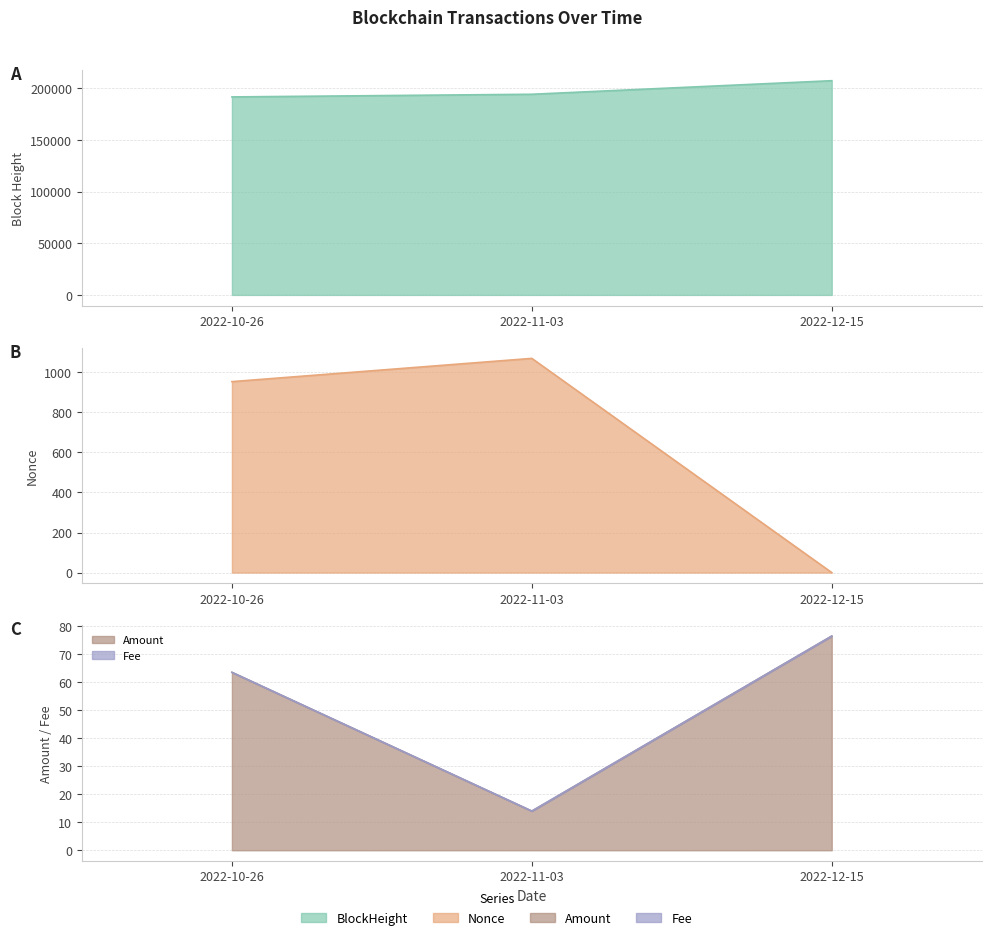

Rank the categories by BlockHeight value from lowest to highest.

2022-10-26, 2022-11-03, 2022-12-15